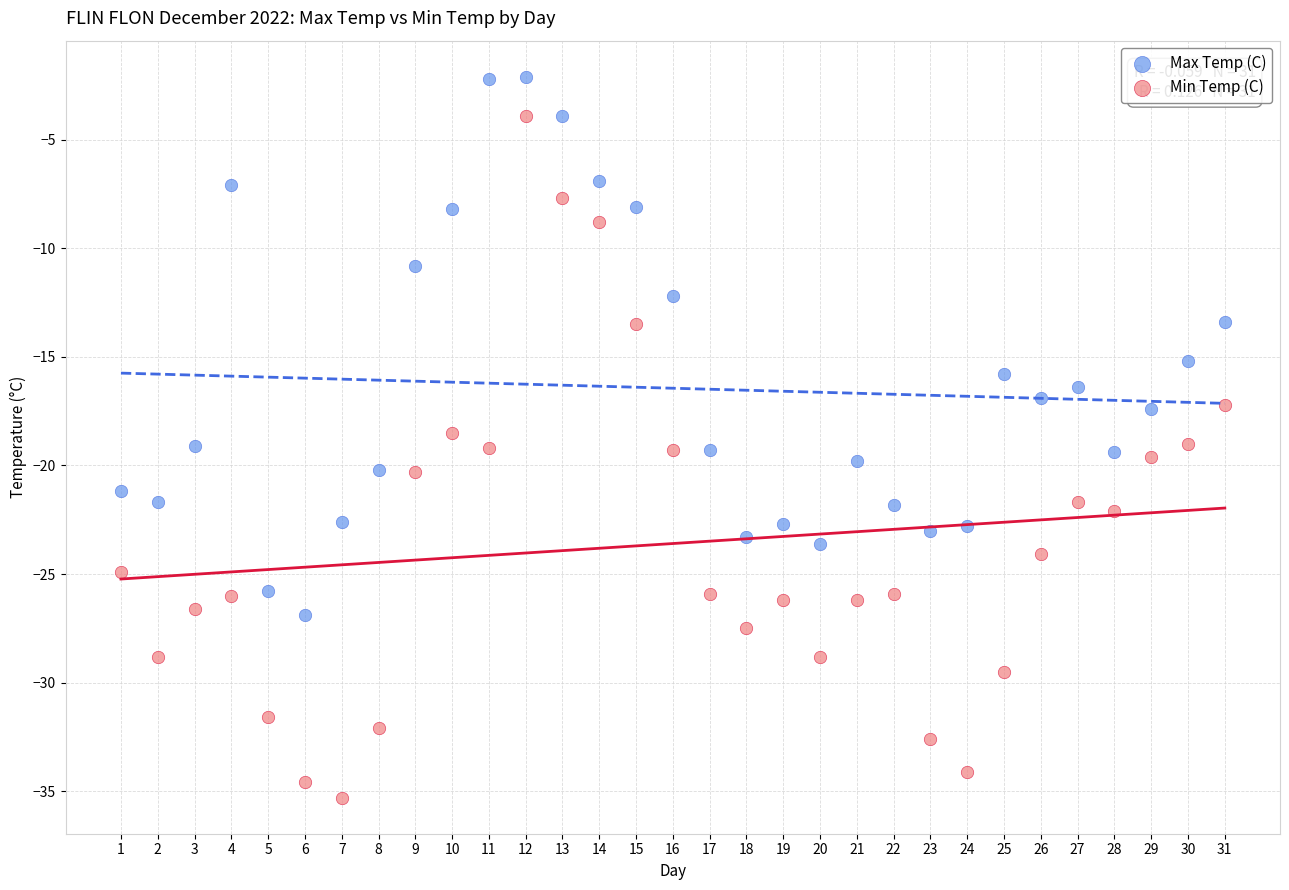

Which series reaches the minimum Y coordinate?

Min Temp (C)